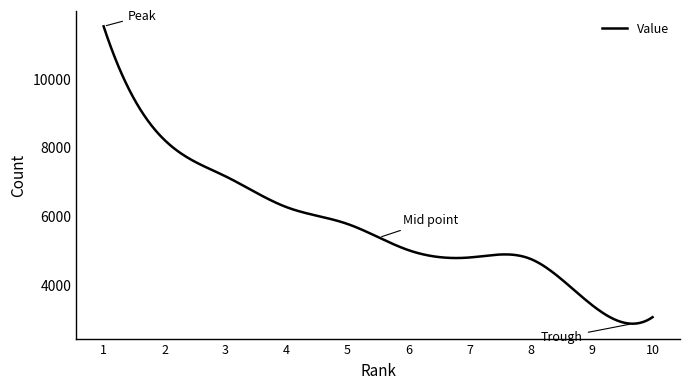

What is the sum of all values?

1738363.0